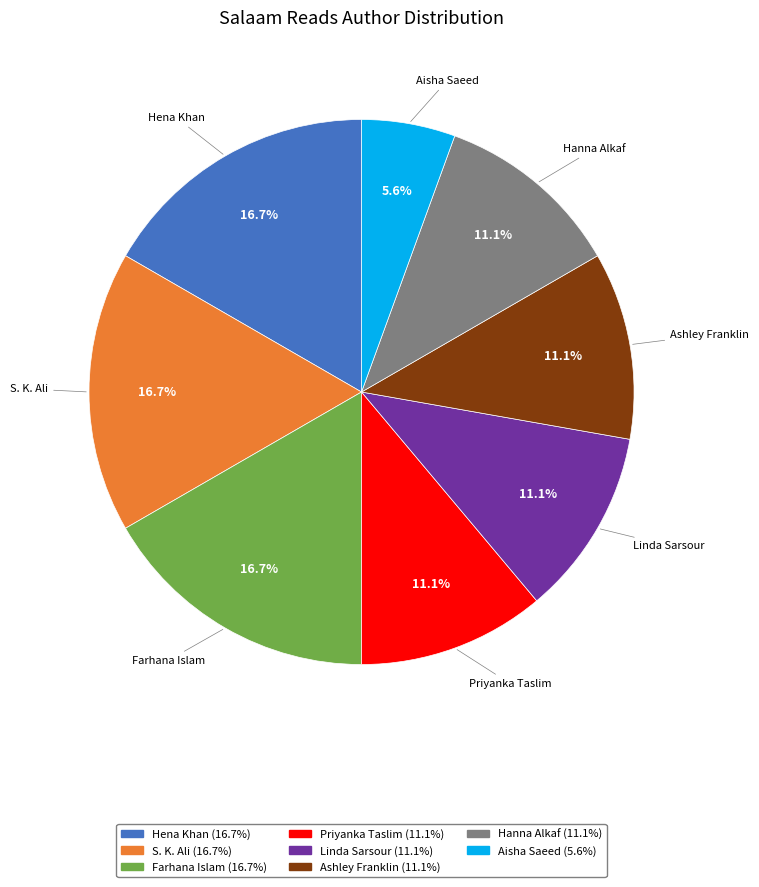

Does any single category account for the majority?

No